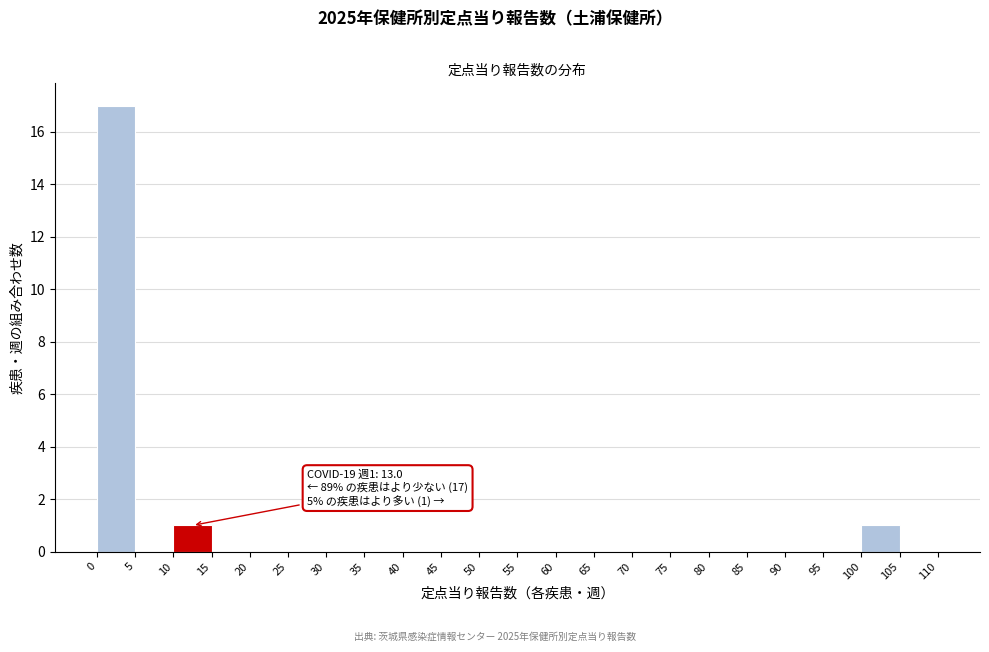

Which range on the x-axis has the tallest bar?

0 to 5